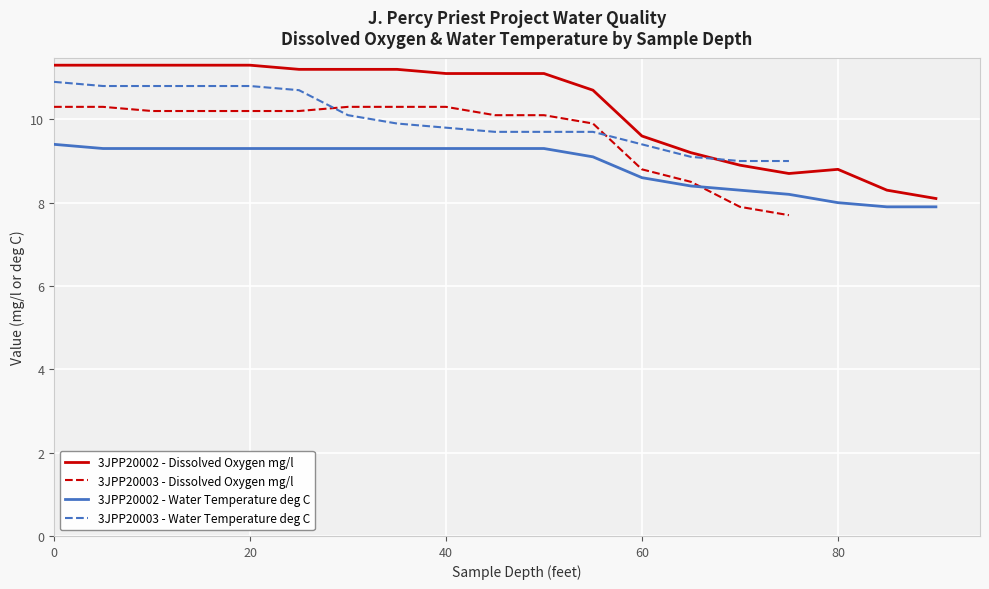

The 3JPP20002 - Dissolved Oxygen mg/l series shows 15.5 at 40. True or false?

False